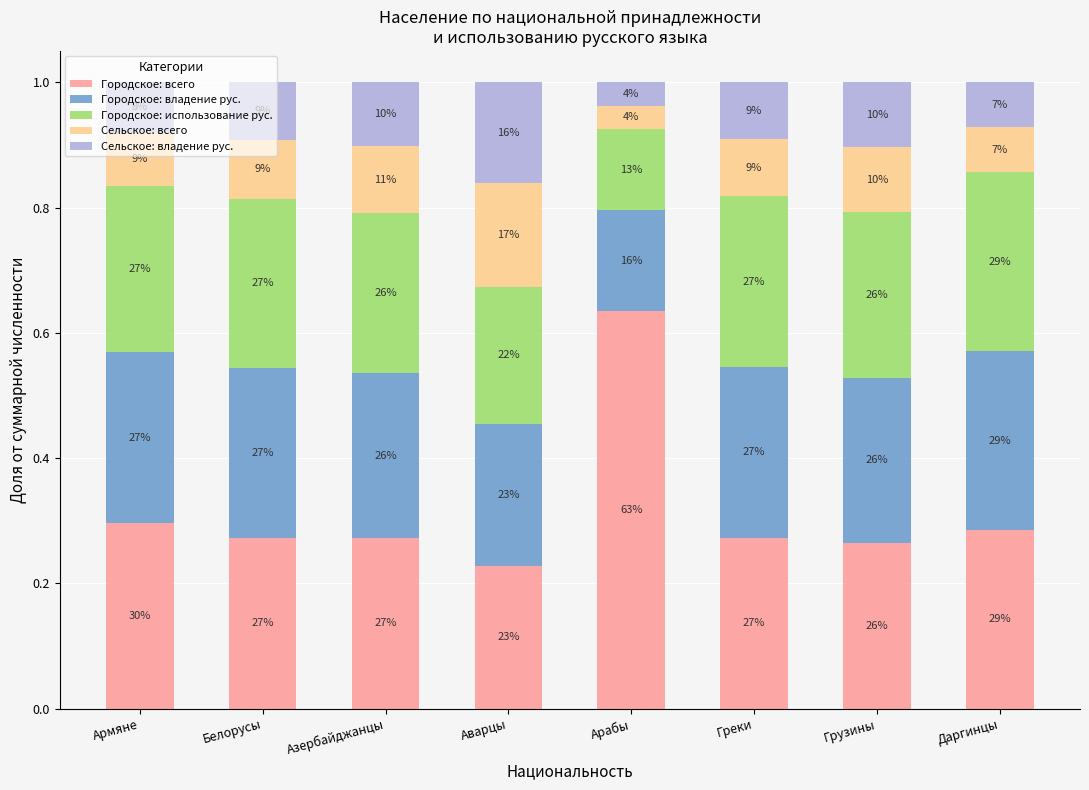

Which series has the largest total across all categories?

Городское: всего